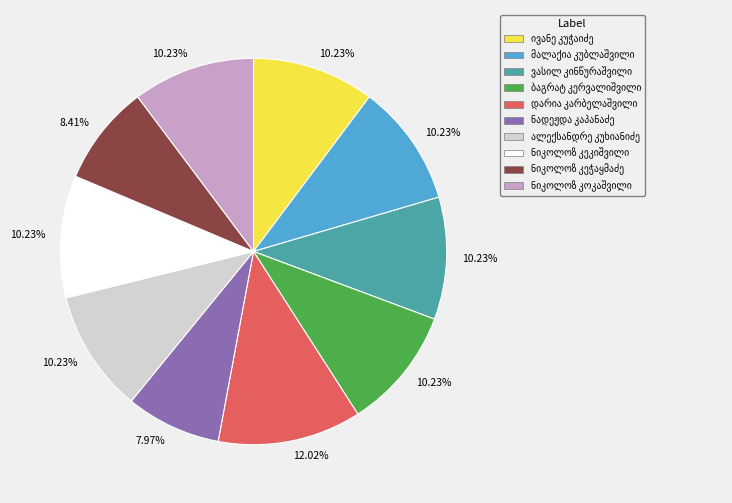

Is there a majority slice in this chart?

No